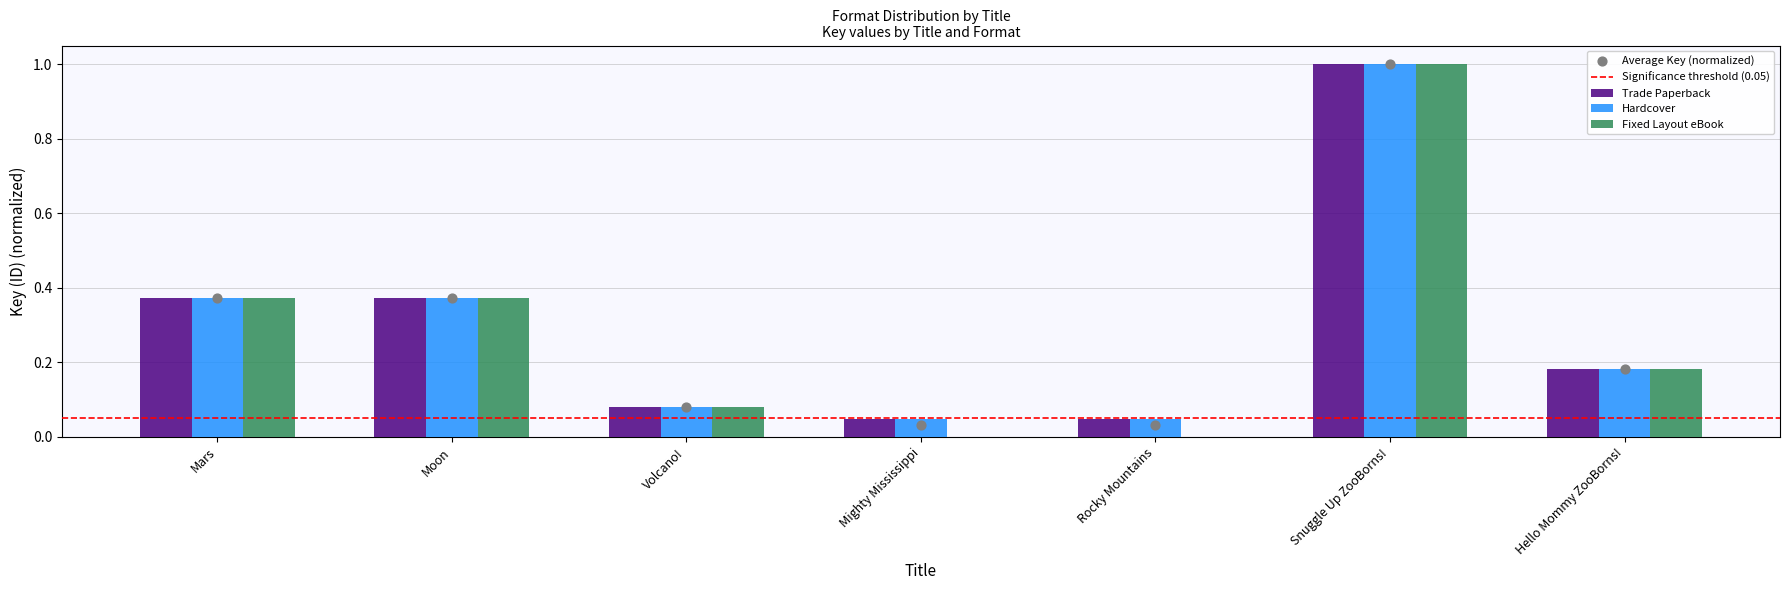

Which series has the widest spread of Y values?

Fixed Layout eBook